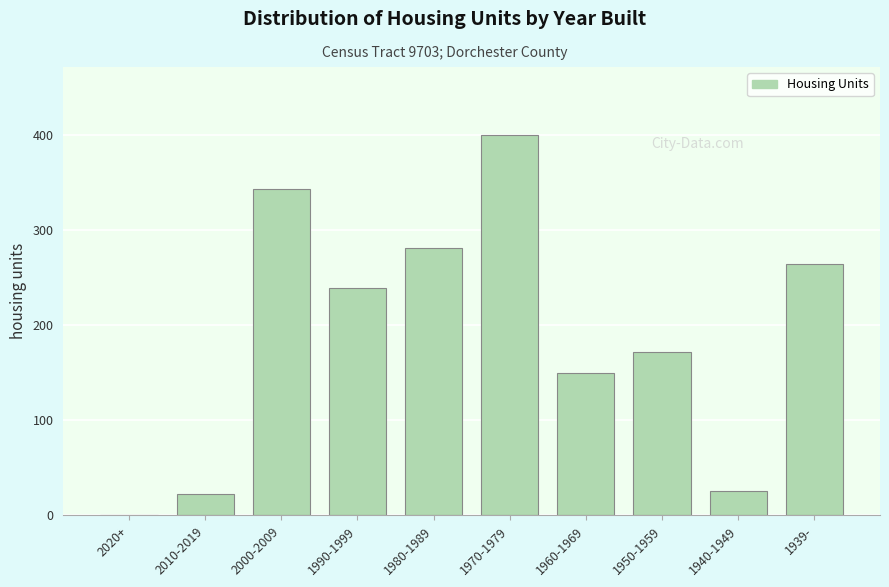

Reading left to right, extract all data points from this chart.

2020+=1	2010-2019=23	2000-2009=344	1990-1999=239	1980-1989=282	1970-1979=400	1960-1969=150	1950-1959=172	1940-1949=26	1939-=265